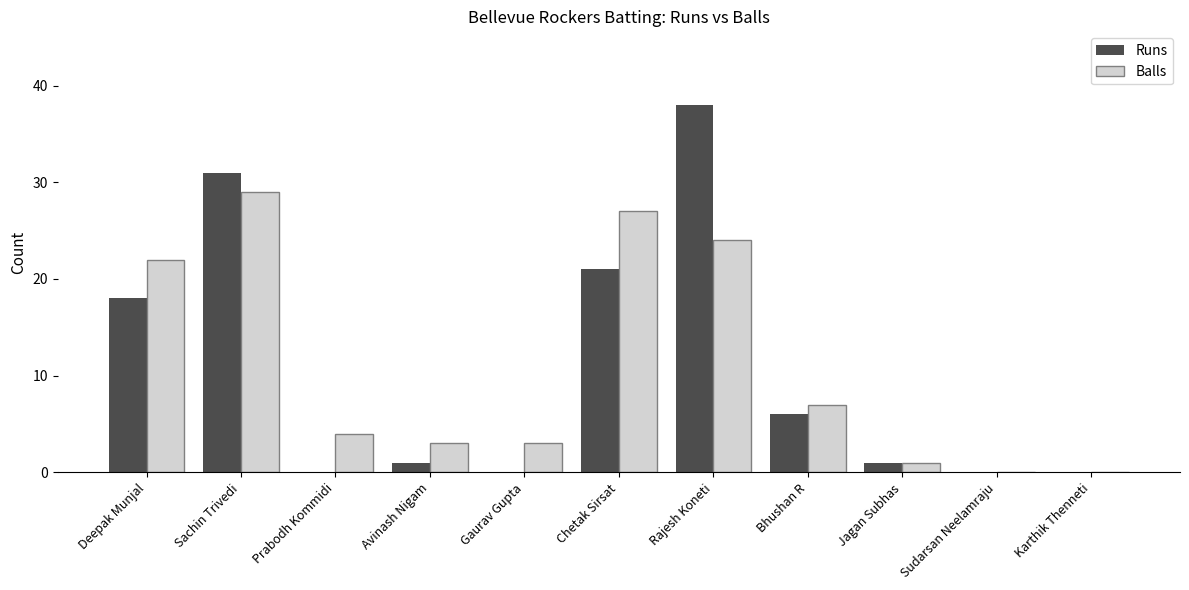

Is the value of Runs at Deepak Munjal greater than the value of Balls at Sudarsan Neelamraju?

Yes